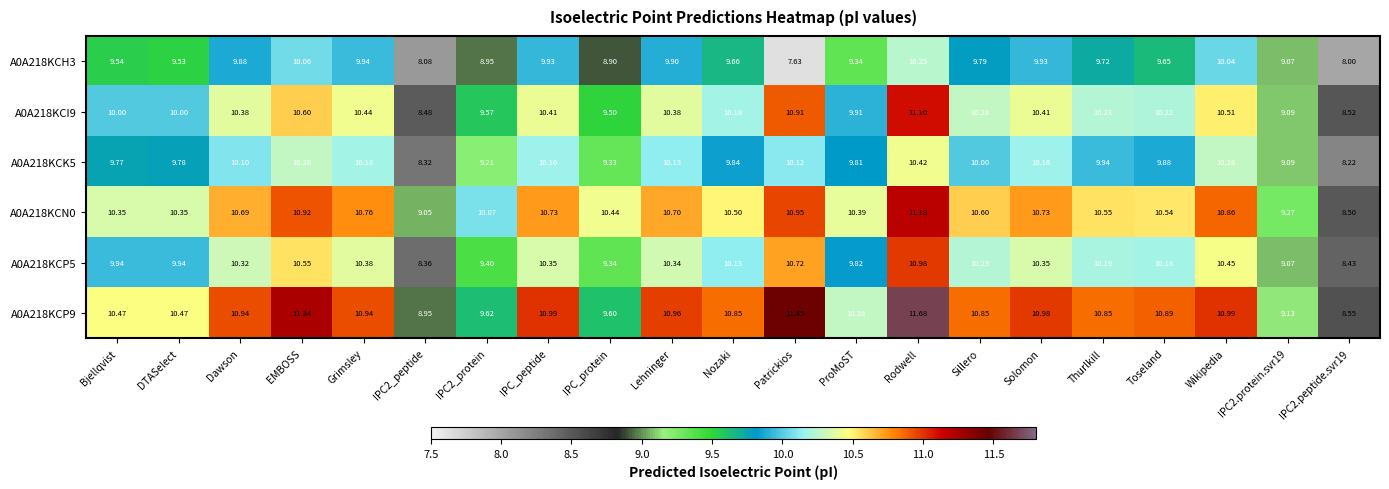

Rank the series at Thurlkill from highest to lowest value.

A0A218KCP9, A0A218KCN0, A0A218KCI9, A0A218KCP5, A0A218KCK5, A0A218KCH3